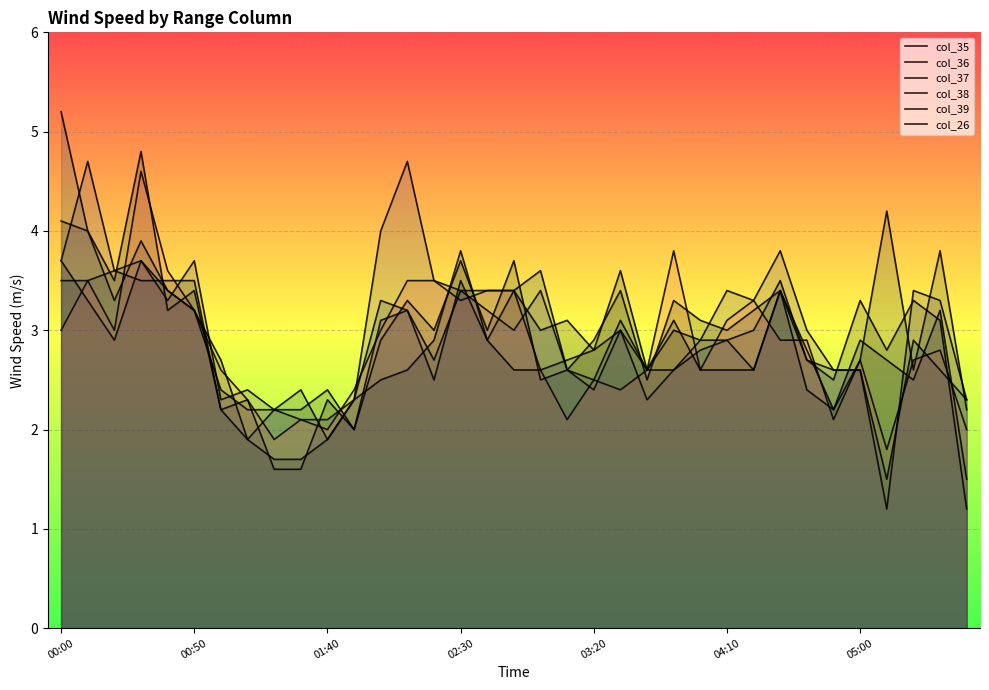

Which series has the widest spread of values?

col_37